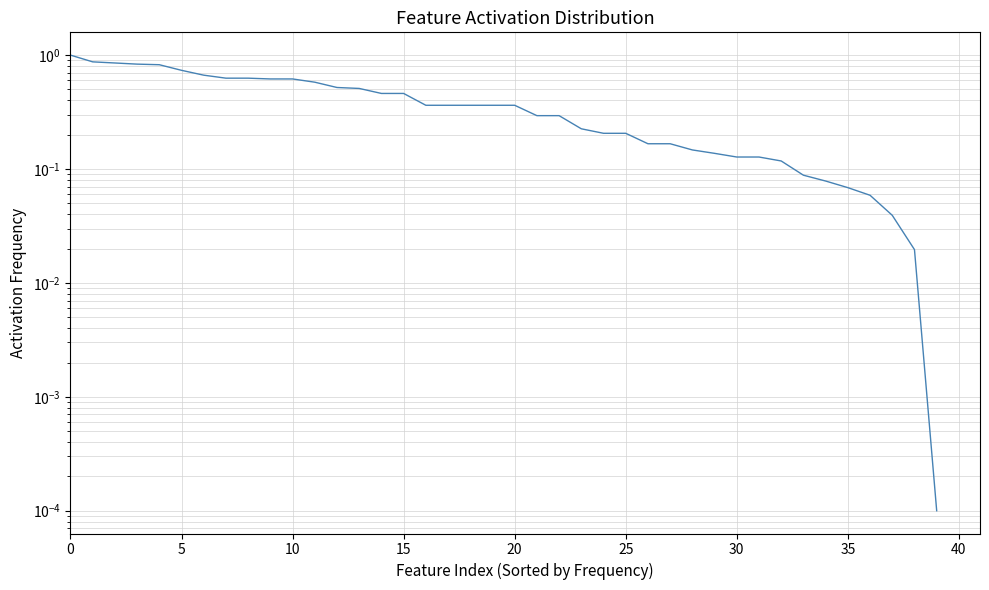

What is the sum of all values?

15.2